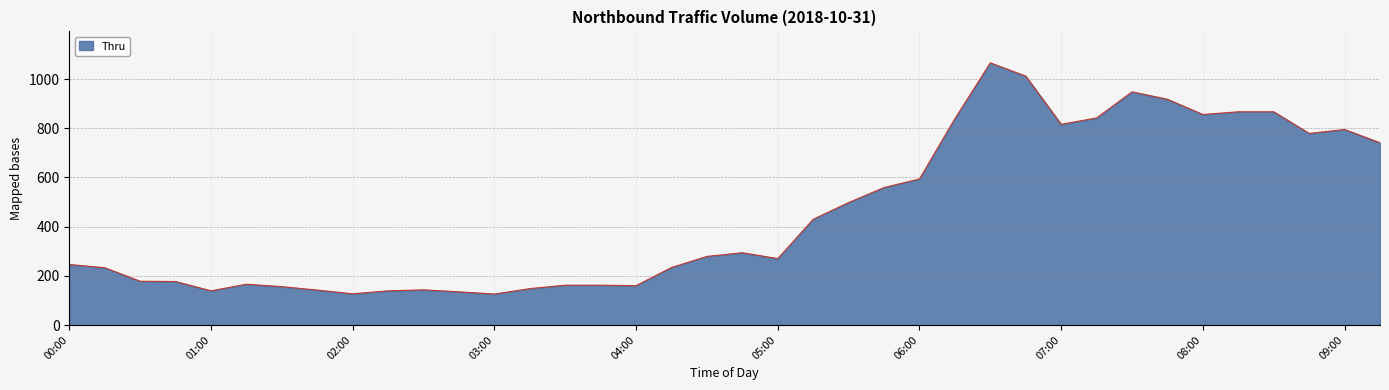

What is the minimum value shown in the chart?

126